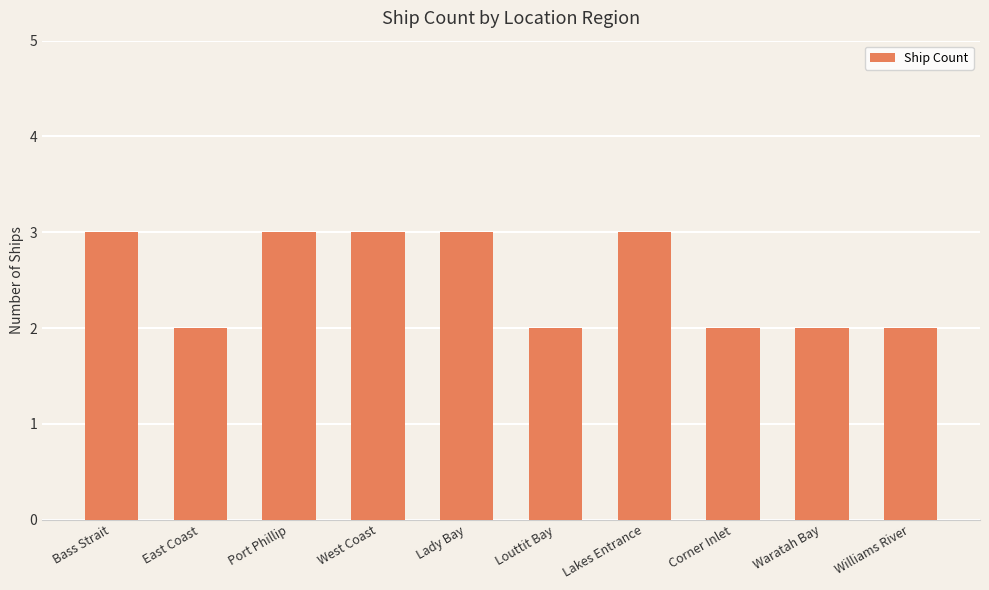

What is the difference between the maximum and minimum values?

1